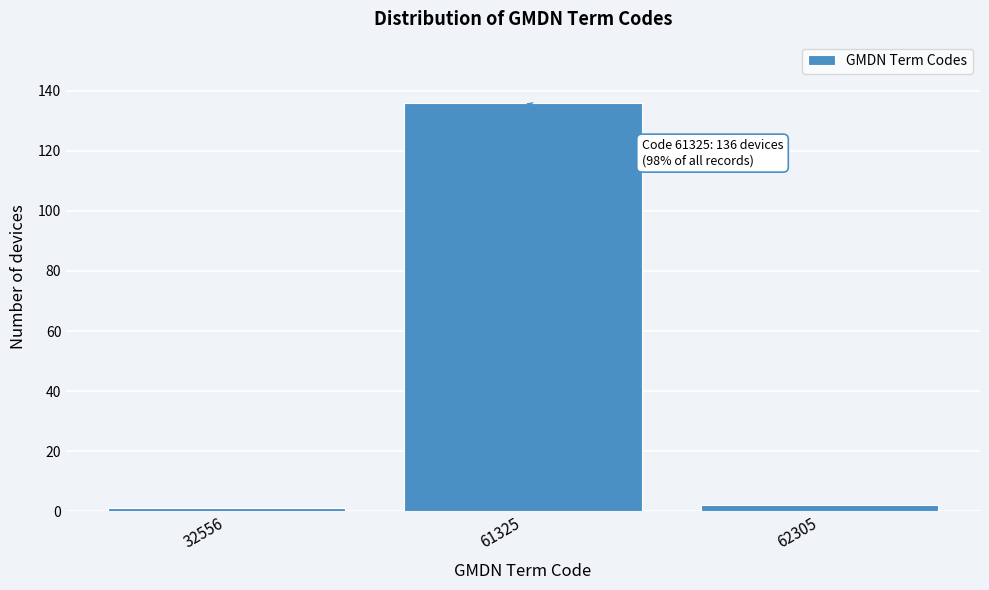

Reading left to right, what are all the values shown in this chart?

32556=1	61325=136	62305=2